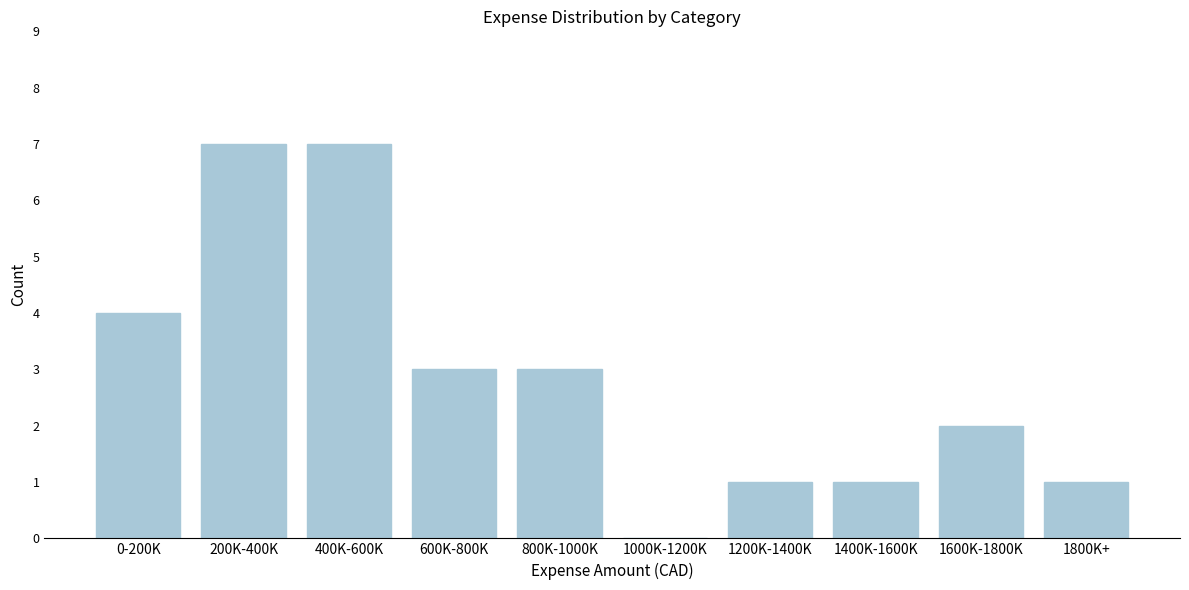

Reading left to right, what are all the values shown in this chart?

0-200K=4	200K-400K=7	400K-600K=7	600K-800K=3	800K-1000K=3	1000K-1200K=0	1200K-1400K=1	1400K-1600K=1	1600K-1800K=2	1800K+=1